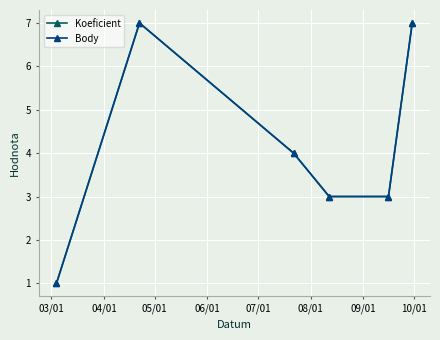

Does the chart have visible grid lines?

Yes